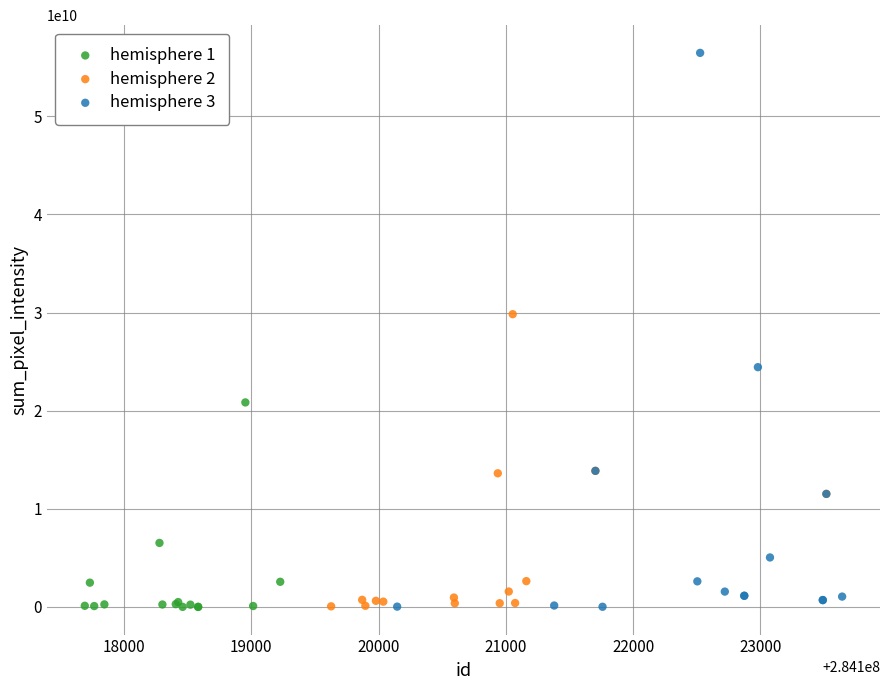

Which series contains the highest Y value?

hemisphere 3